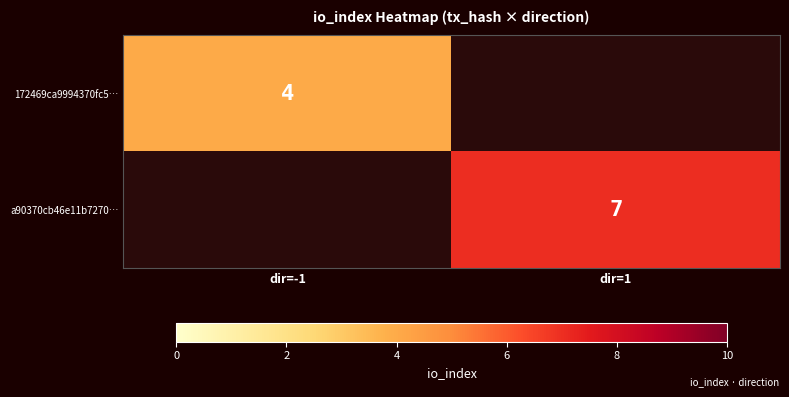

True or false: 172469ca9994370fc5… has a value of 4 at dir=-1.

True